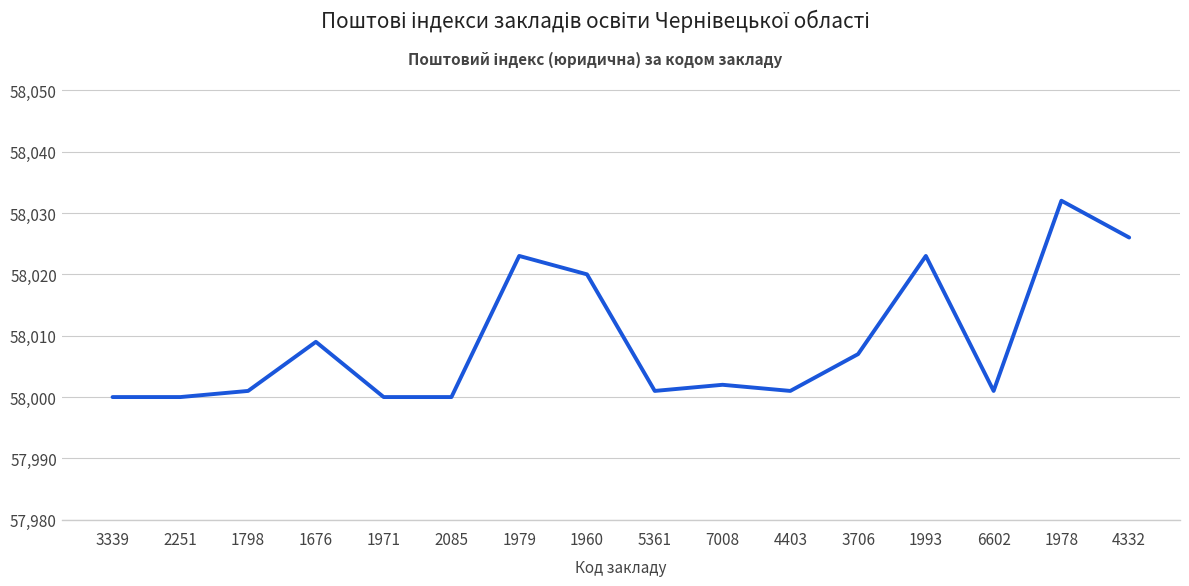

Where is the first local maximum?

1676